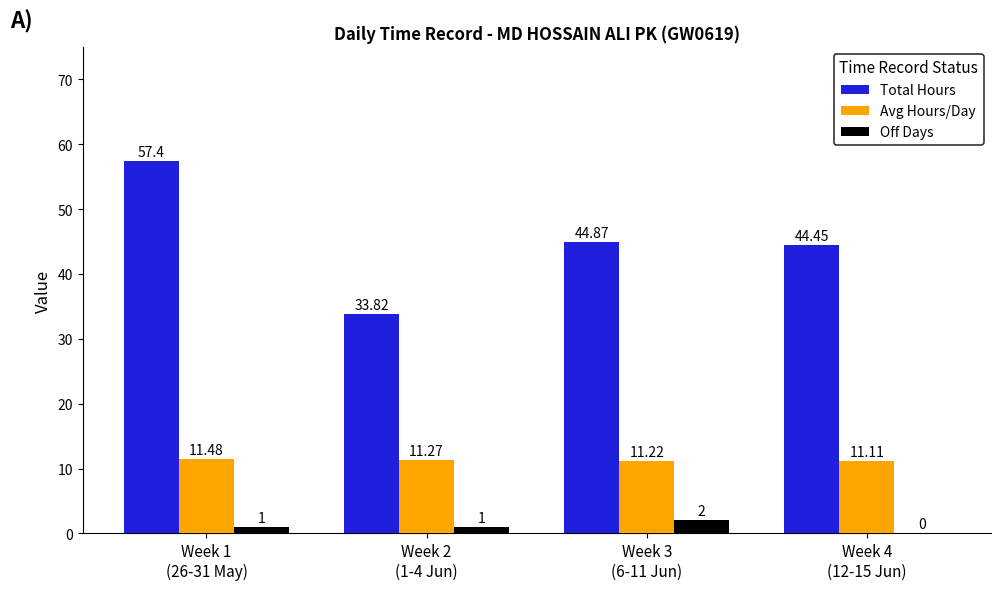

The Total Hours series shows 69.5 at Week 3
(6-11 Jun). True or false?

False